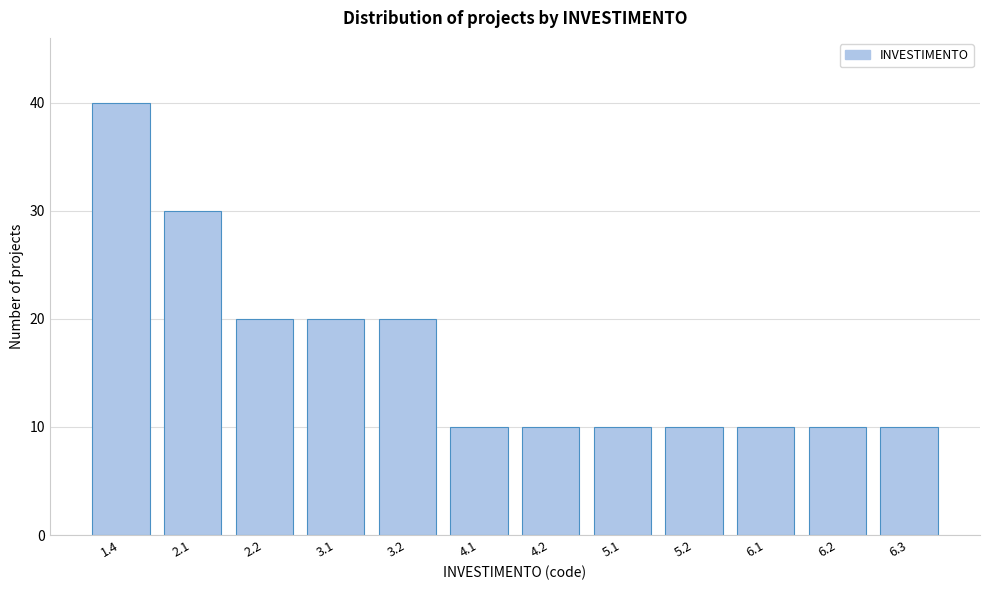

Reading left to right, transcribe all the data shown in this chart.

1.4=40	2.1=30	2.2=20	3.1=20	3.2=20	4.1=10	4.2=10	5.1=10	5.2=10	6.1=10	6.2=10	6.3=10